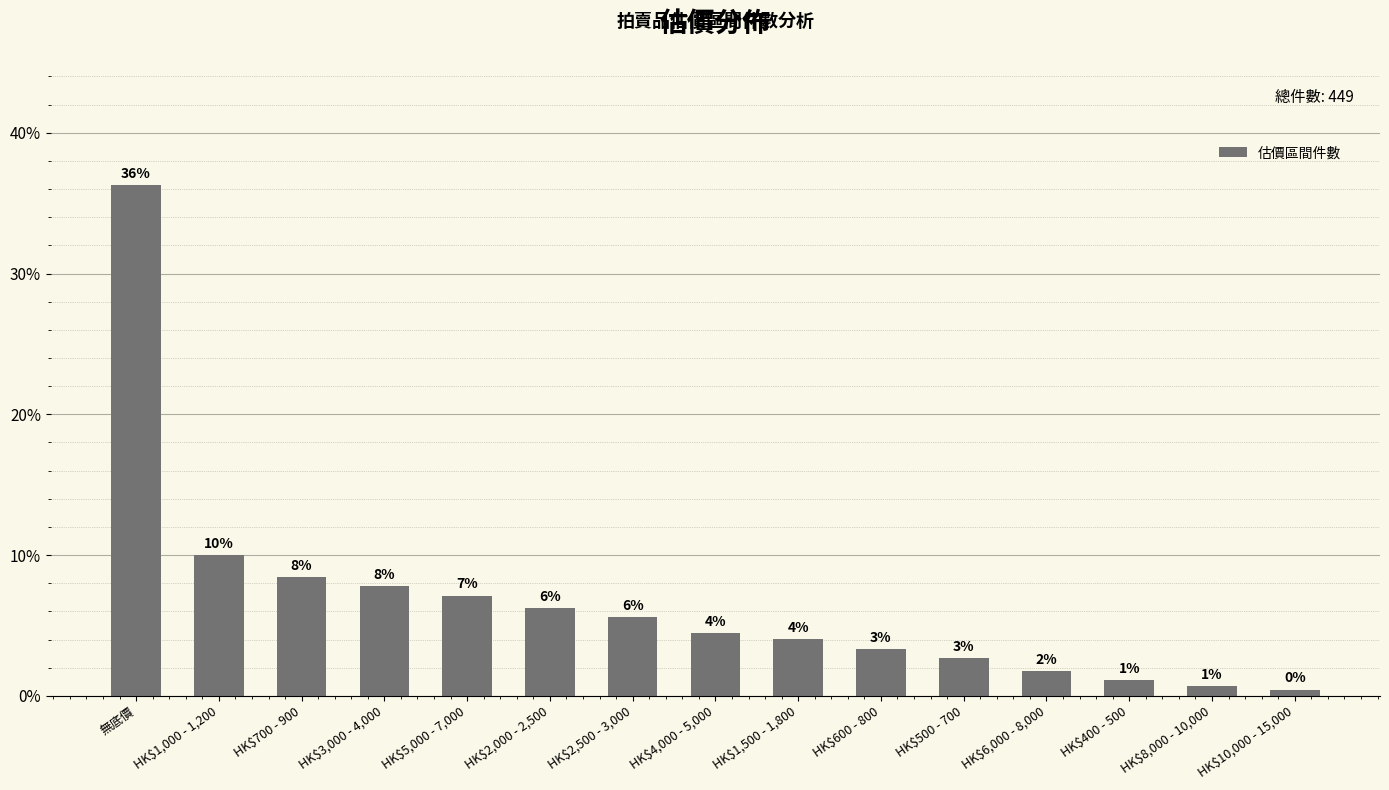

What position from the right is HK$2,500 - 3,000?

9